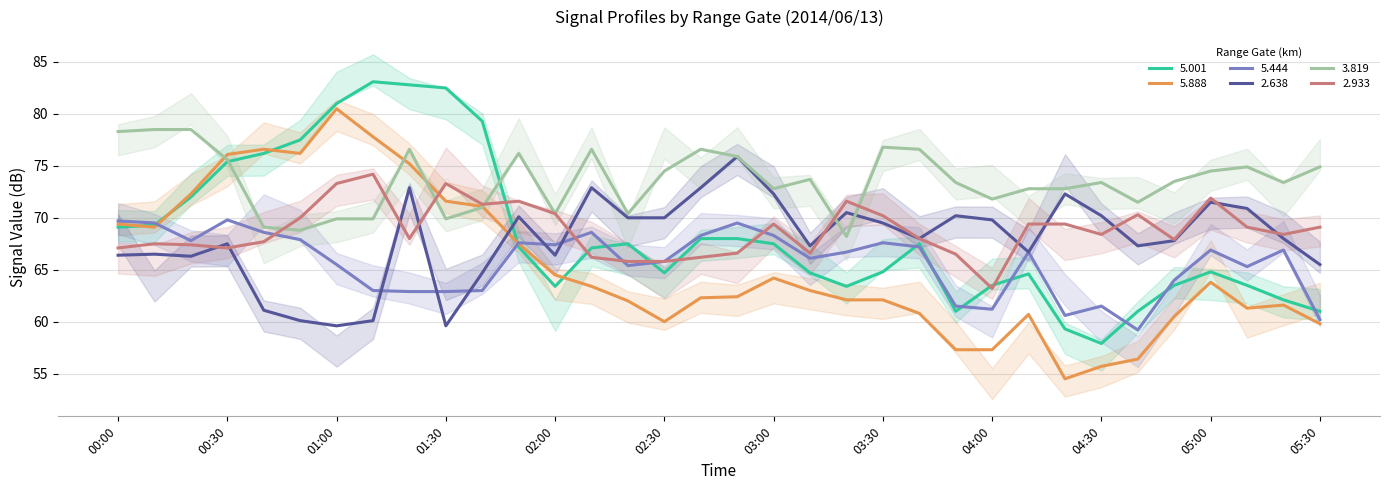

Which category has the lowest value in the   3.819 series?

03:20